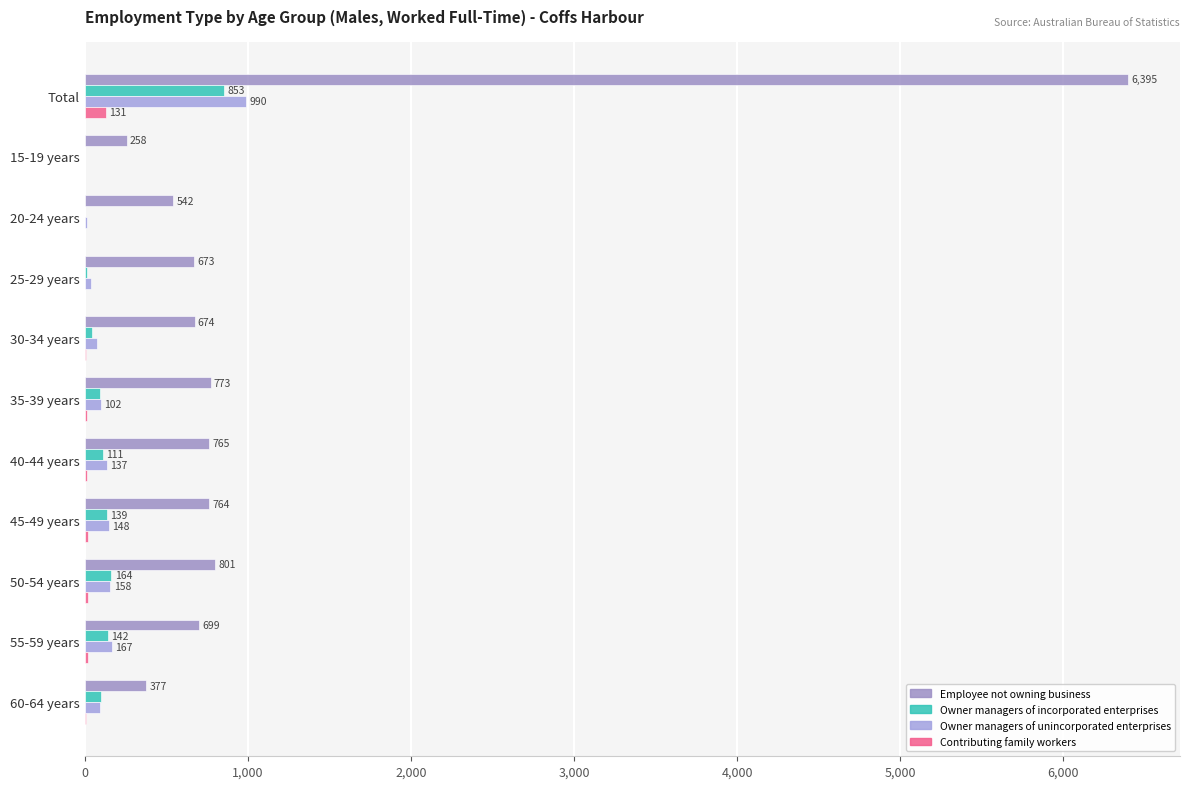

What position from the left is Total?

1